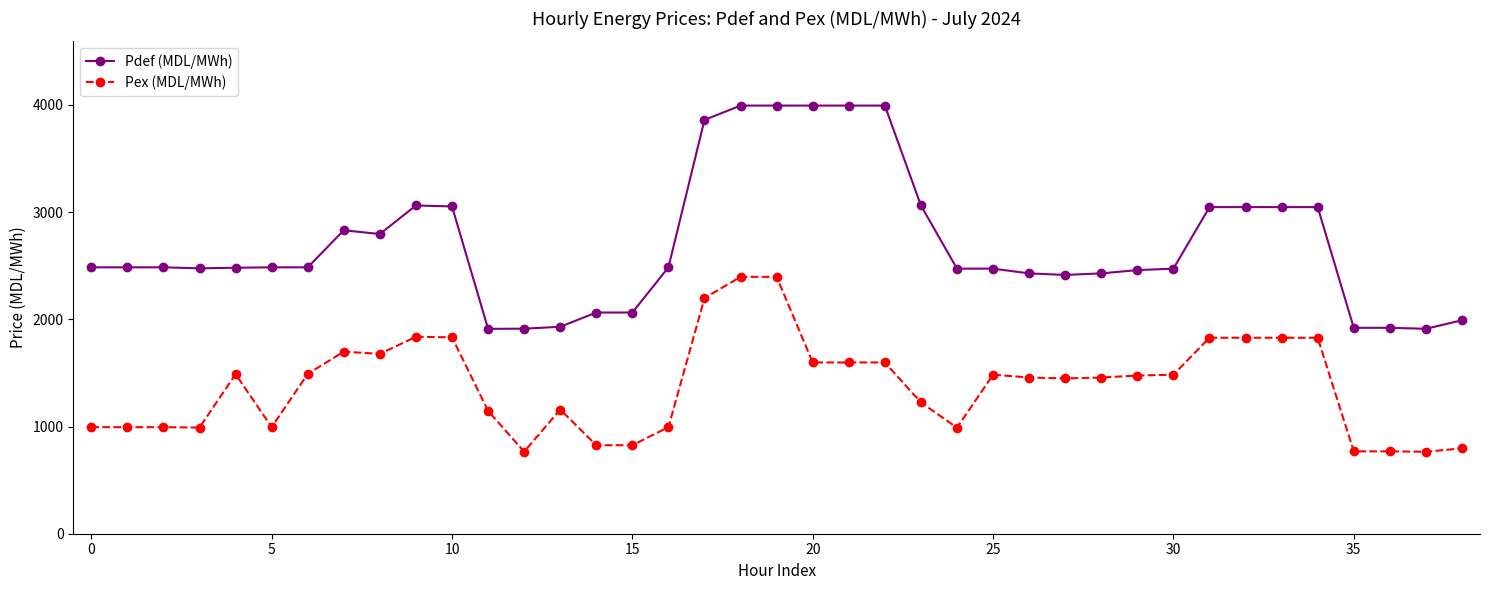

What is the maximum value shown in the chart?

3994.2